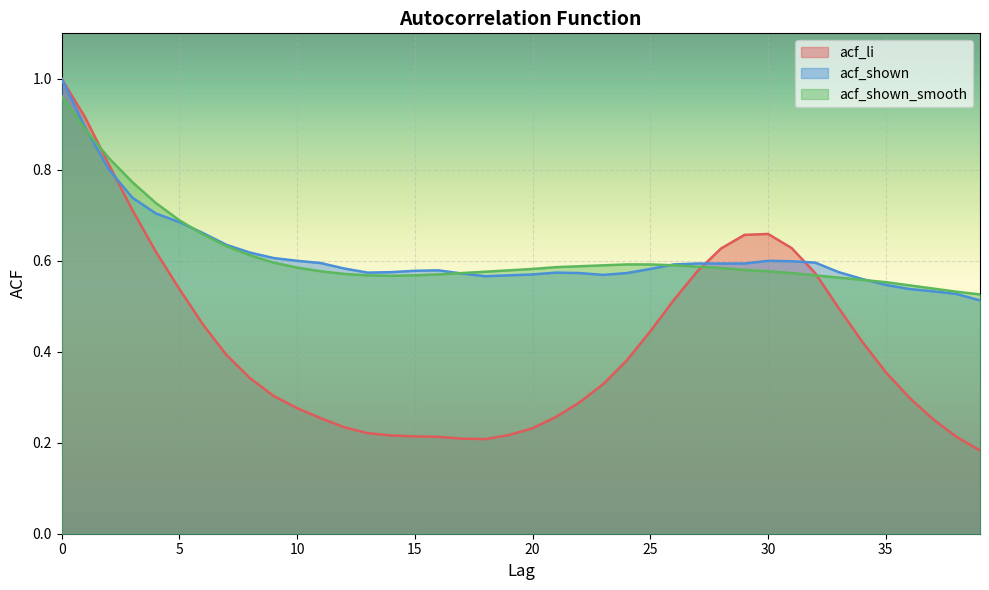

The value of acf_shown_smooth at 3 is 0.8. True or false?

True